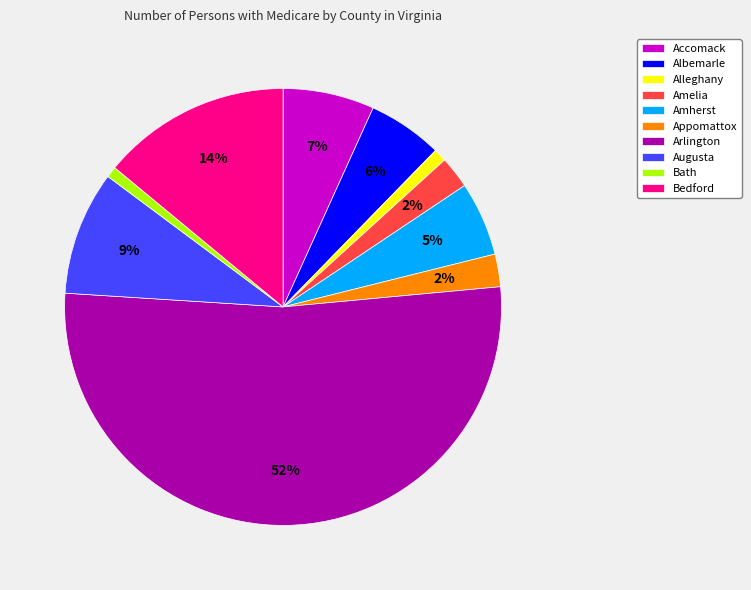

What is the largest slice in the pie chart?

Arlington